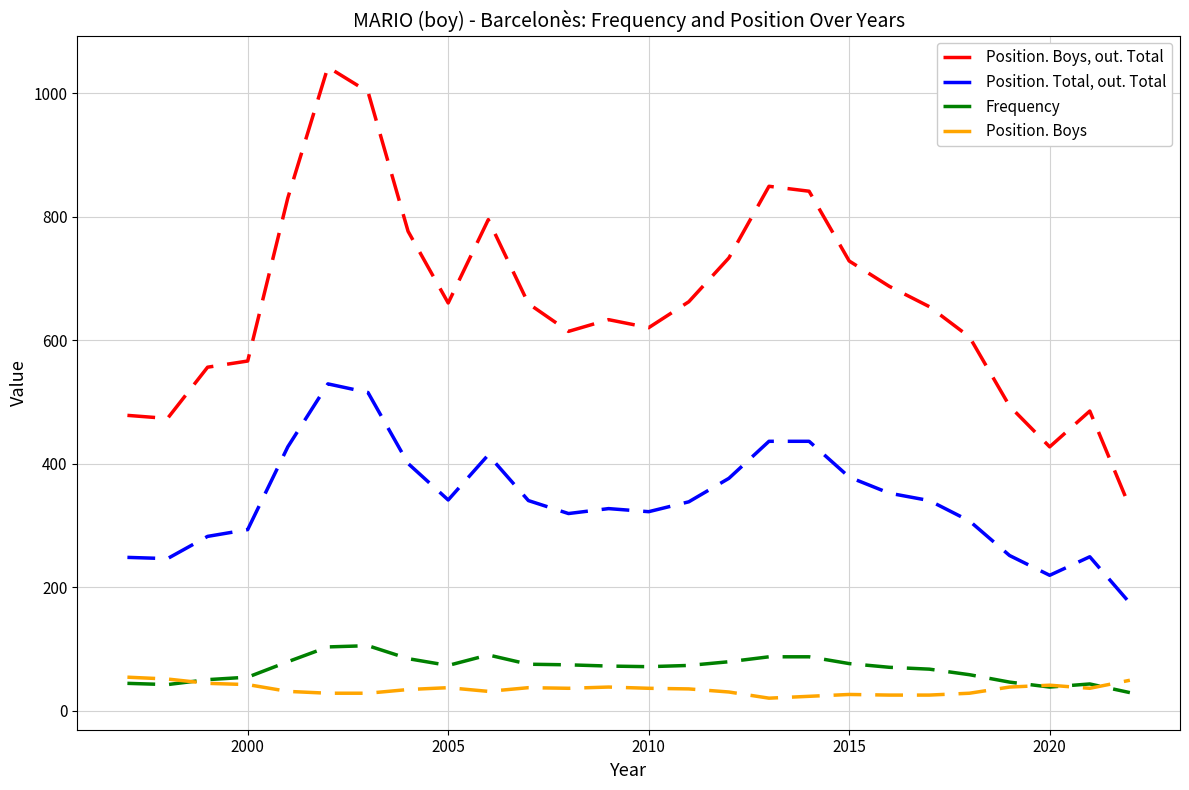

Which series has the largest total across all categories?

Position. Boys, out. Total